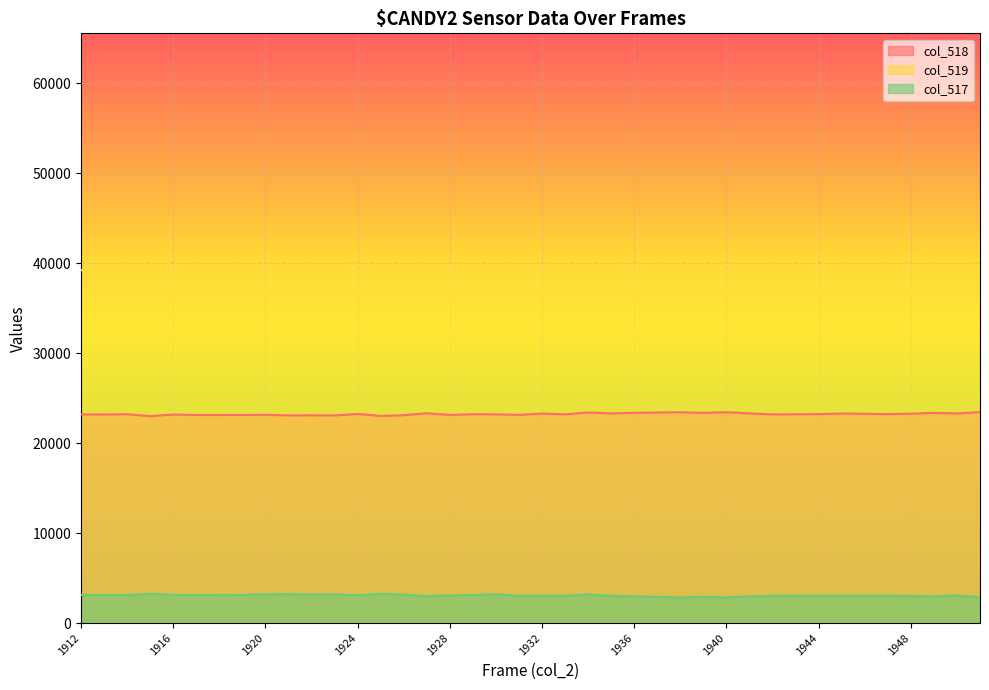

True or false: col_518 and col_519 intersect in this chart.

False